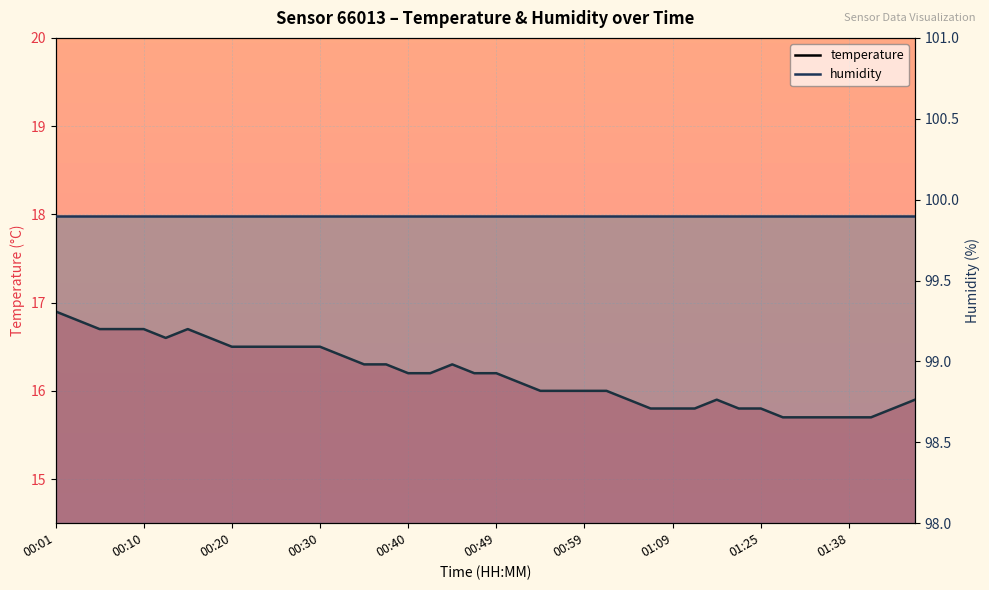

How many lines are shown in the chart?

2